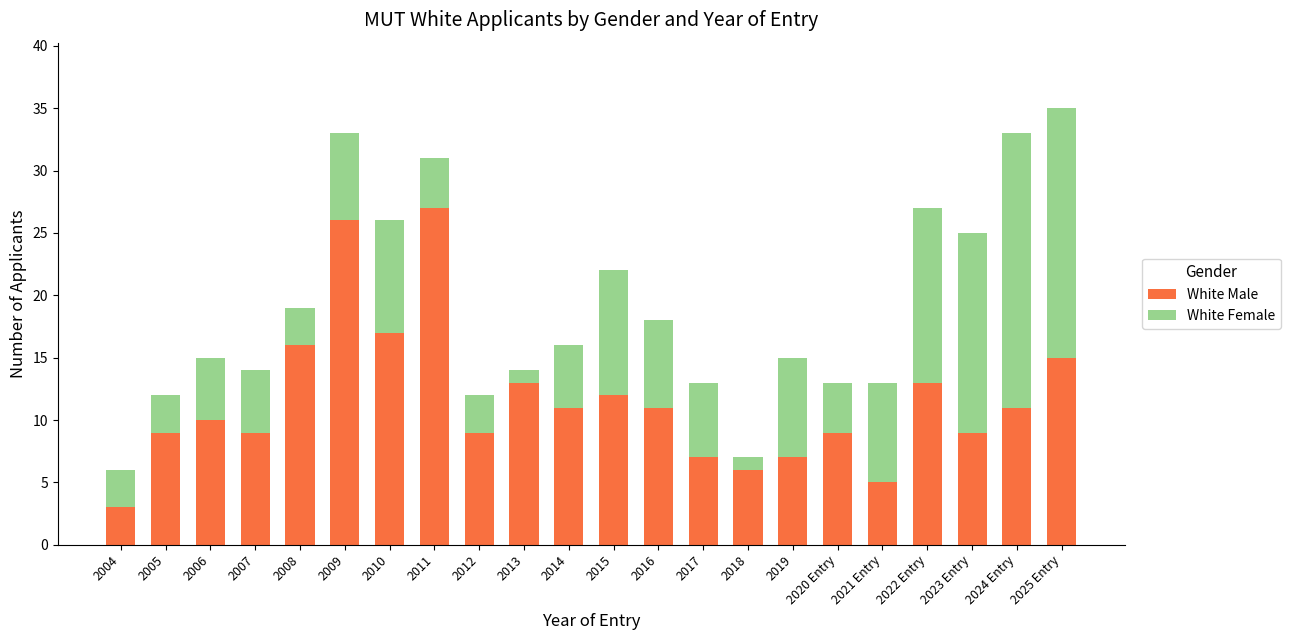

The value of White Male at 2011 is 12. True or false?

False